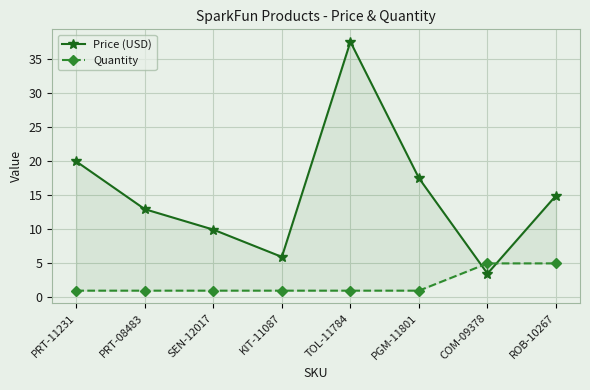

What is the total value across all series at PRT-08483?

13.9